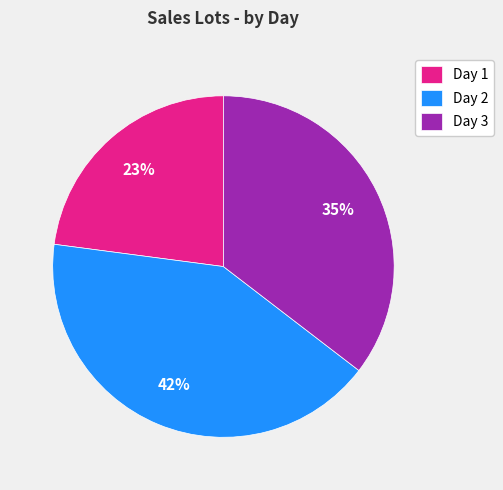

To the nearest percent, what is the average slice percentage?

33%